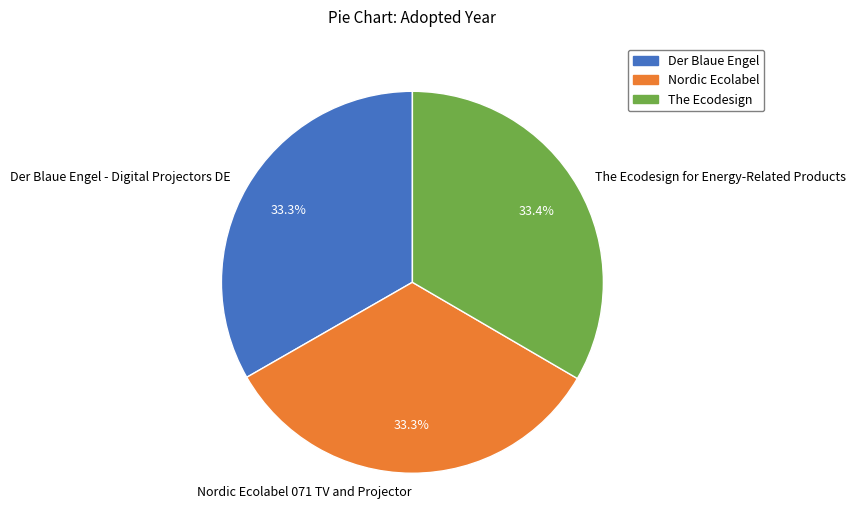

What percentage is the Nordic Ecolabel 071 TV and Projector slice, to the nearest percent?

33%